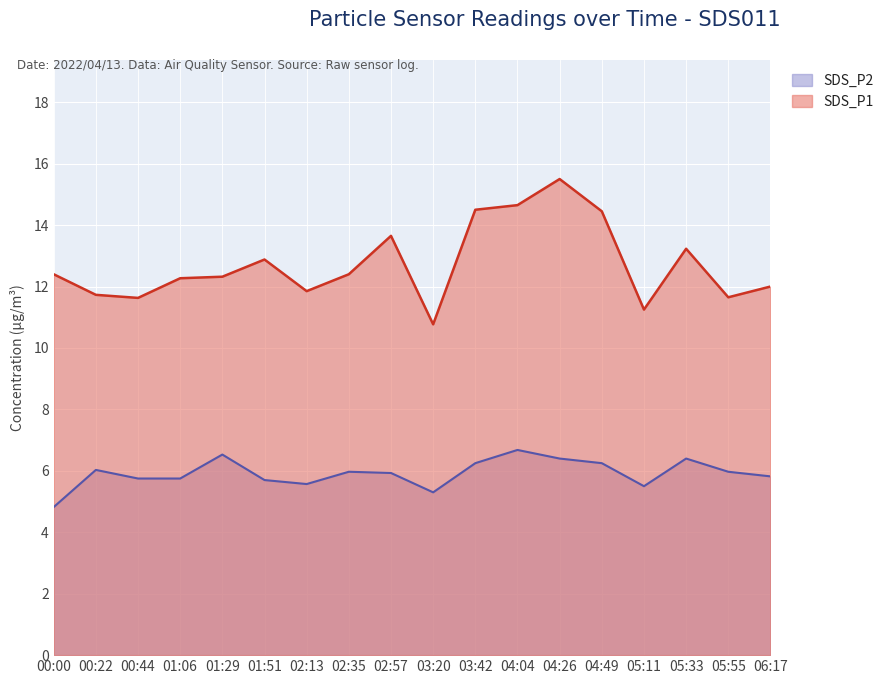

True or false: SDS_P1 and SDS_P2 intersect in this chart.

False